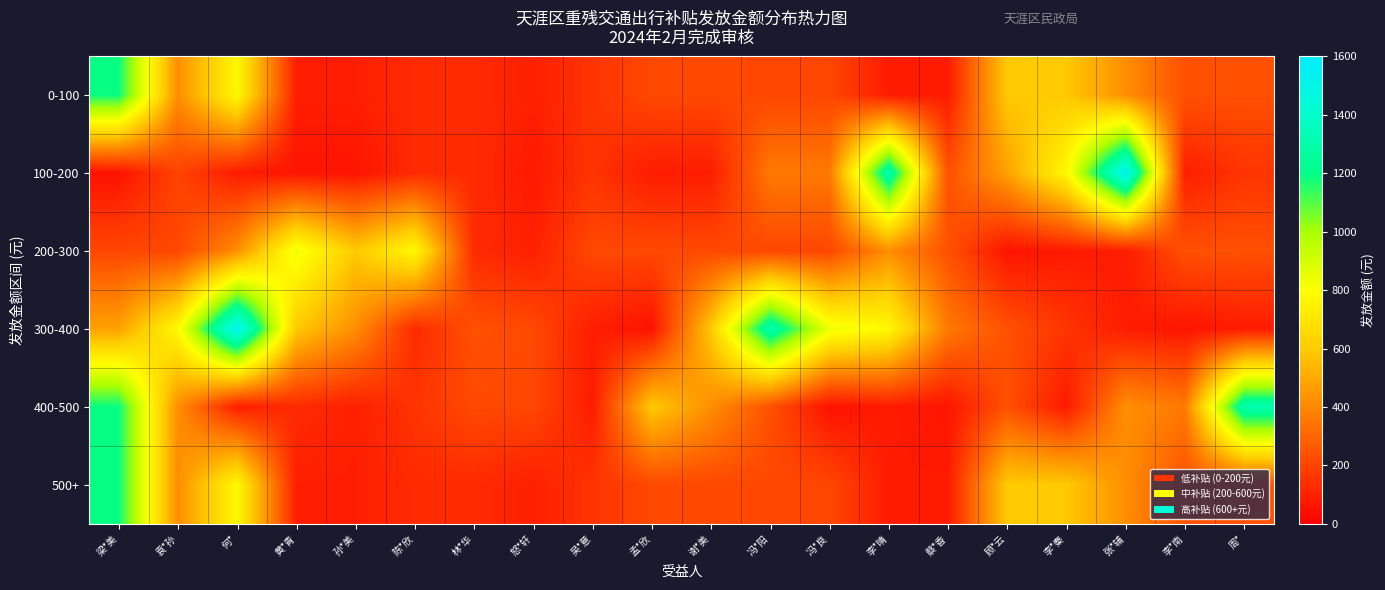

Reading right to left, extract all data points from this chart.

0-100: 周*=240	李*南=240	张*辅=421	李*秦=595	顾*云=595	蔡*香=84	李*晴=84	冯*良=210	冯*阳=210	谢*美=216	孟*欣=216	吴*意=155	怒*轩=96	林*华=128	陈*欣=128	孙*美=92	黄*青=92	何*=776	袁*孙=420	梁*美=1190
100-200: 周*=155	李*南=92	张*辅=1537	李*秦=780	顾*云=476	蔡*香=240	李*晴=1313	冯*良=360	冯*阳=360	谢*美=88	孟*欣=88	吴*意=155	怒*轩=80	林*华=128	陈*欣=128	孙*美=63	黄*青=63	何*=84	袁*孙=200	梁*美=56
200-300: 周*=240	李*南=240	张*辅=88	李*秦=80	顾*云=63	蔡*香=240	李*晴=421	冯*良=210	冯*阳=210	谢*美=216	孟*欣=216	吴*意=216	怒*轩=96	林*华=128	陈*欣=776	孙*美=595	黄*青=840	何*=420	袁*孙=210	梁*美=210
300-400: 周*=84	李*南=63	张*辅=88	李*秦=155	顾*云=240	蔡*香=360	李*晴=776	冯*良=840	冯*阳=1313	谢*美=595	孟*欣=56	吴*意=92	怒*轩=216	林*华=240	陈*欣=128	孙*美=420	黄*青=595	何*=1537	袁*孙=780	梁*美=476
400-500: 周*=1313	李*南=360	张*辅=421	李*秦=80	顾*云=240	蔡*香=63	李*晴=84	冯*良=56	冯*阳=240	谢*美=421	孟*欣=595	吴*意=84	怒*轩=210	林*华=216	陈*欣=155	孙*美=96	黄*青=128	何*=92	袁*孙=420	梁*美=1190
500+: 周*=240	李*南=240	张*辅=421	李*秦=595	顾*云=595	蔡*香=84	李*晴=84	冯*良=210	冯*阳=210	谢*美=216	孟*欣=216	吴*意=155	怒*轩=96	林*华=128	陈*欣=128	孙*美=92	黄*青=92	何*=776	袁*孙=420	梁*美=1190